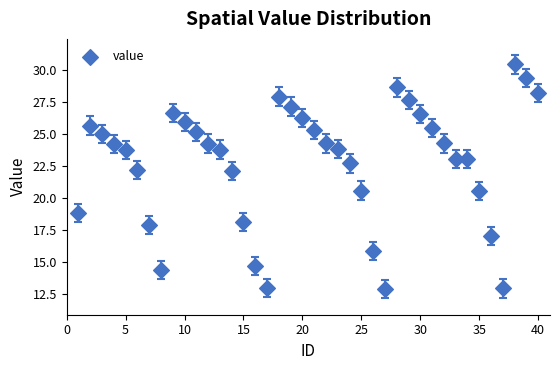

What is the range of Y values (max minus min)?

17.6